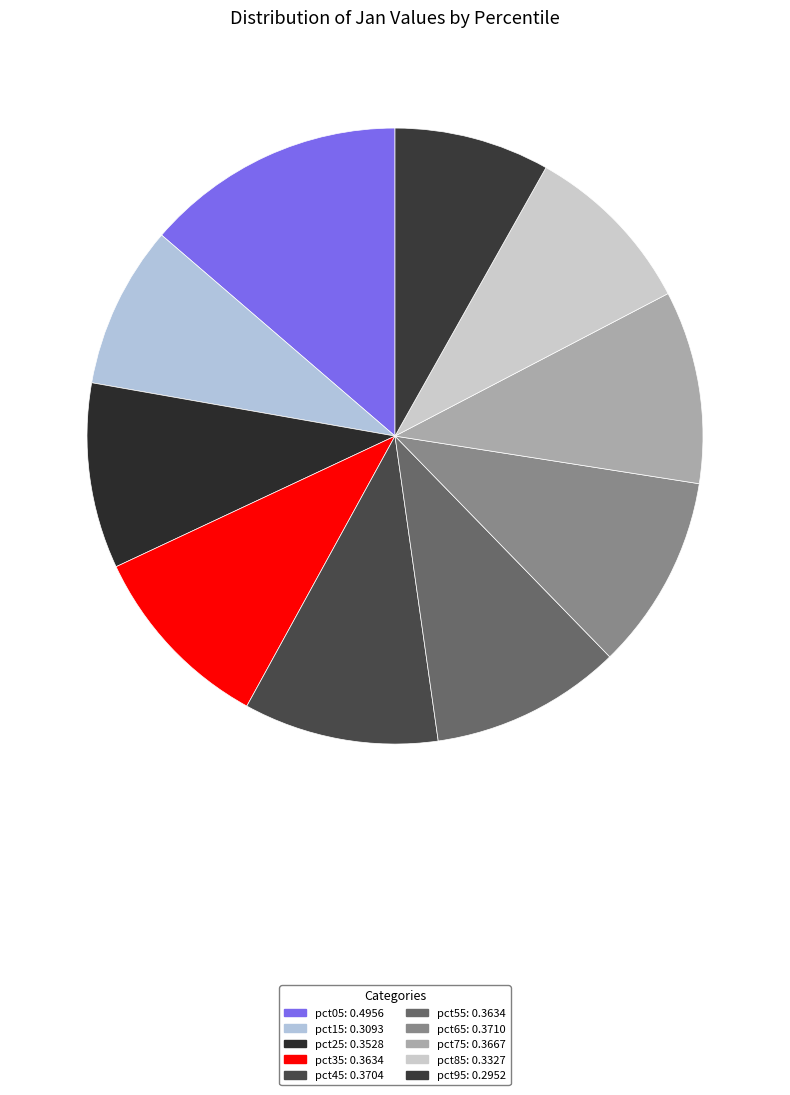

Count the number of slices in the pie.

10